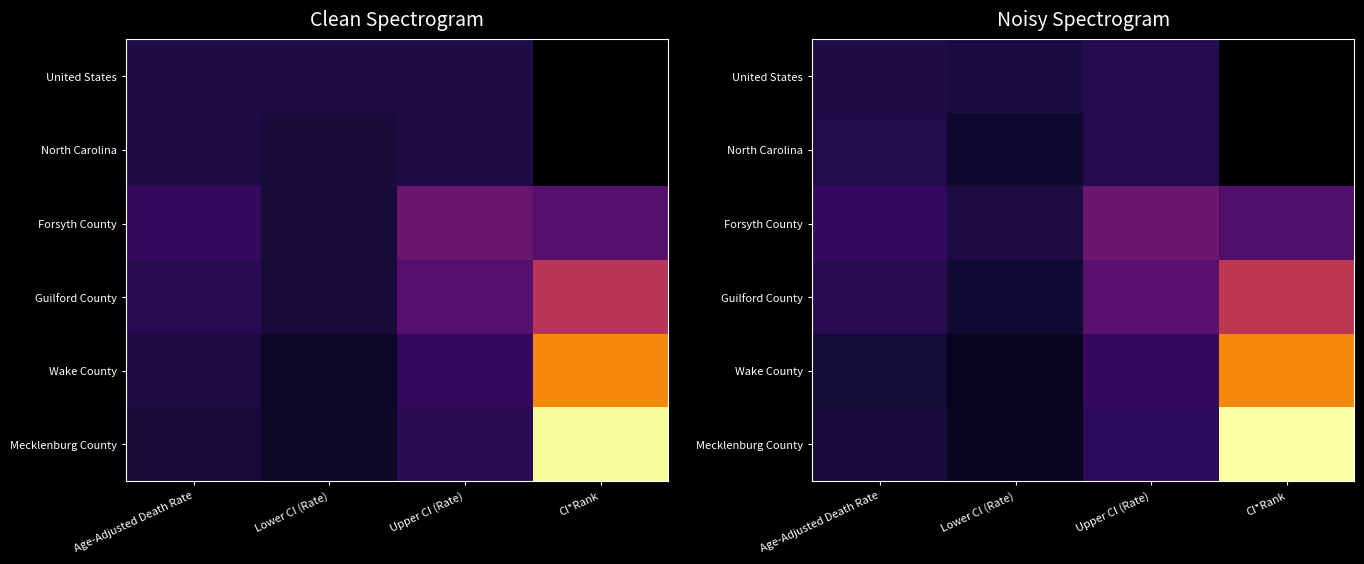

True or false: Wake County has a value of 0.9 at CI*Rank.

False